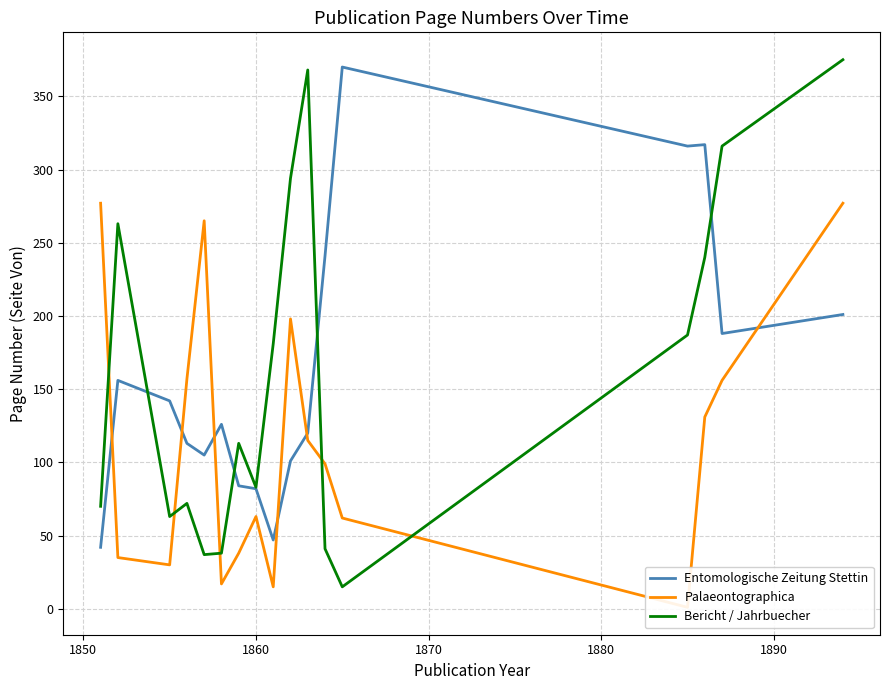

How many distinct data groups are displayed?

3